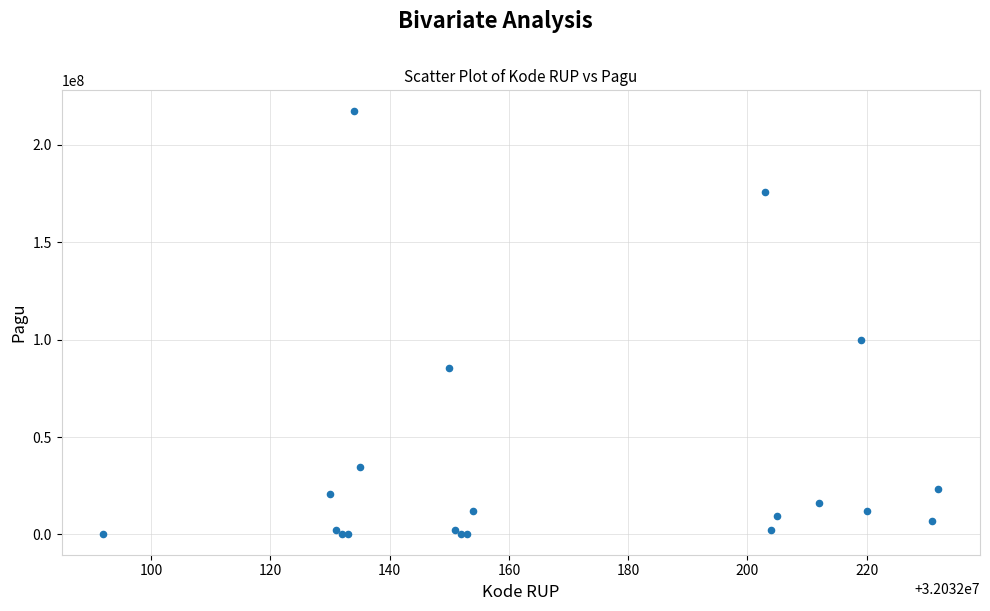

What Y value in the scatter plot is closest to 108800000?

99958000